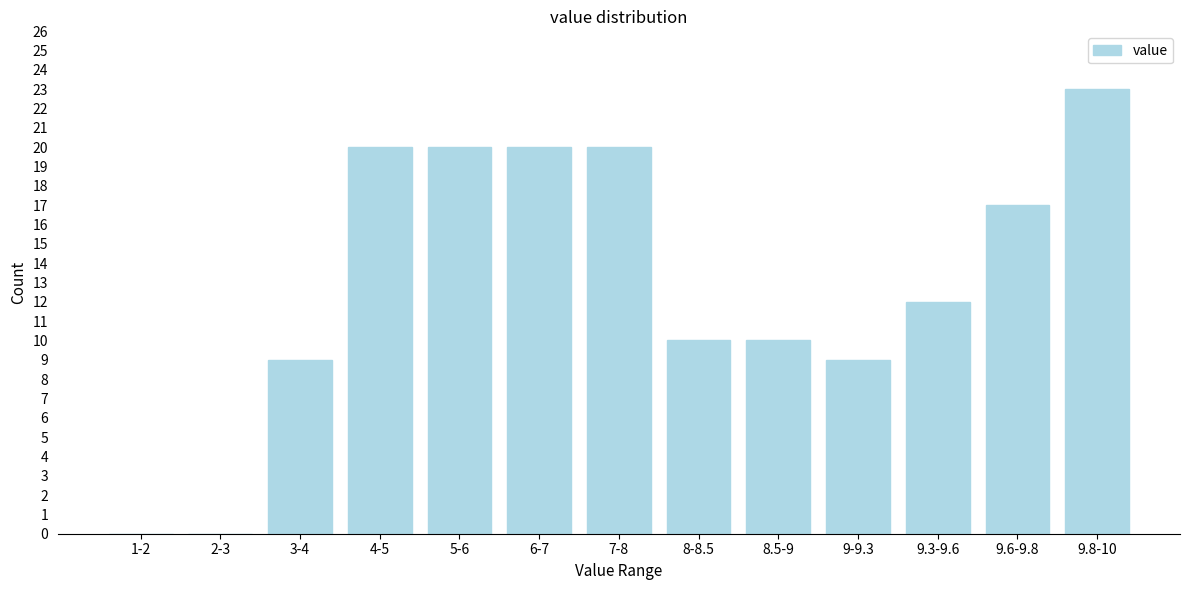

Reading right to left, transcribe all the data shown in this chart.

9.8-10=23	9.6-9.8=17	9.3-9.6=12	9-9.3=9	8.5-9=10	8-8.5=10	7-8=20	6-7=20	5-6=20	4-5=20	3-4=9	2-3=0	1-2=0